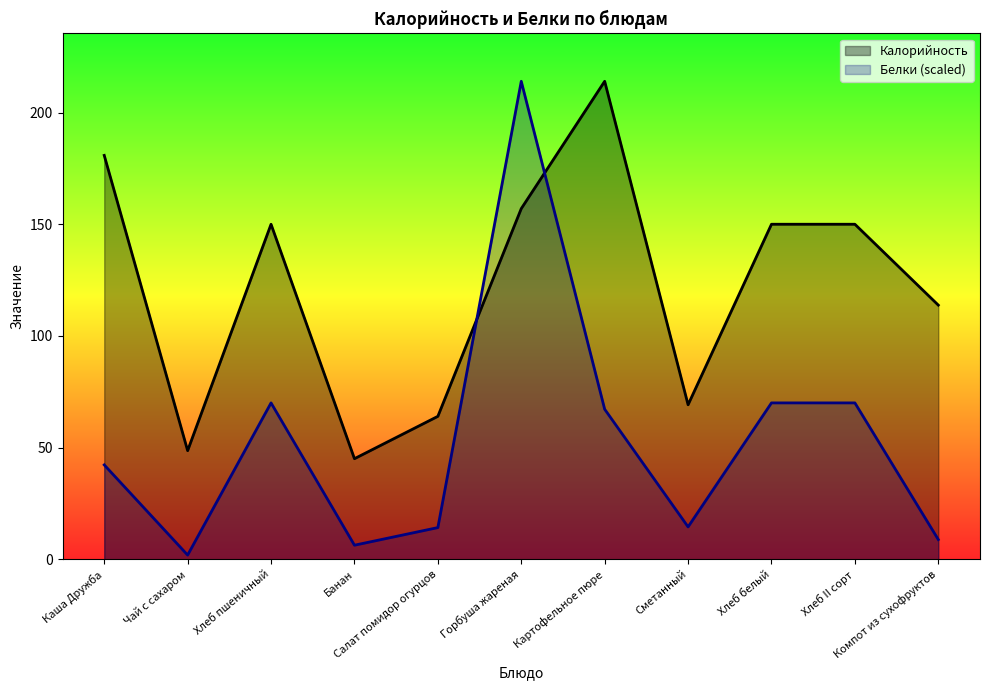

Which series has the widest spread of values?

Белки (scaled)